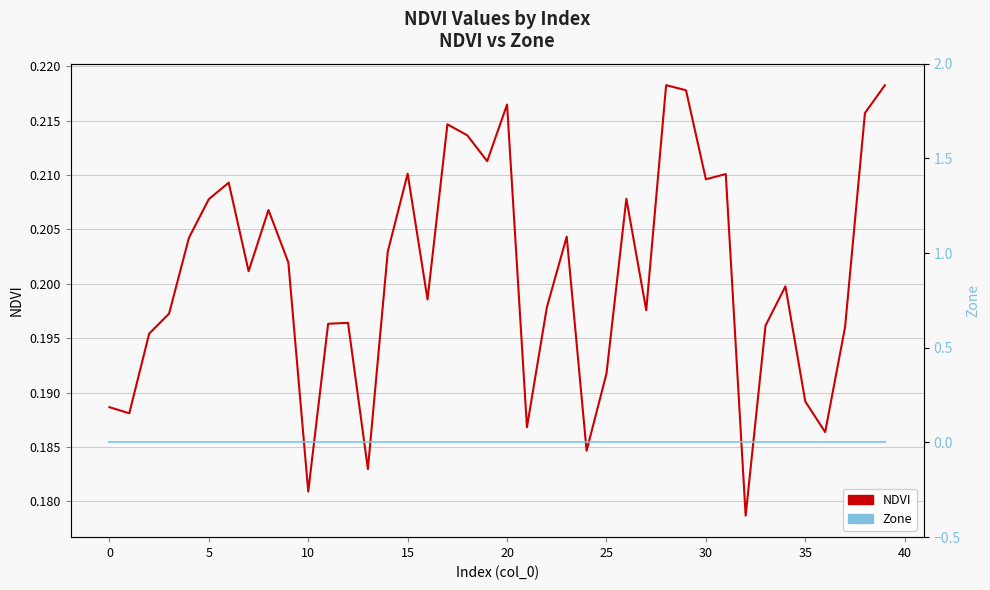

Count the number of categories in the chart.

40